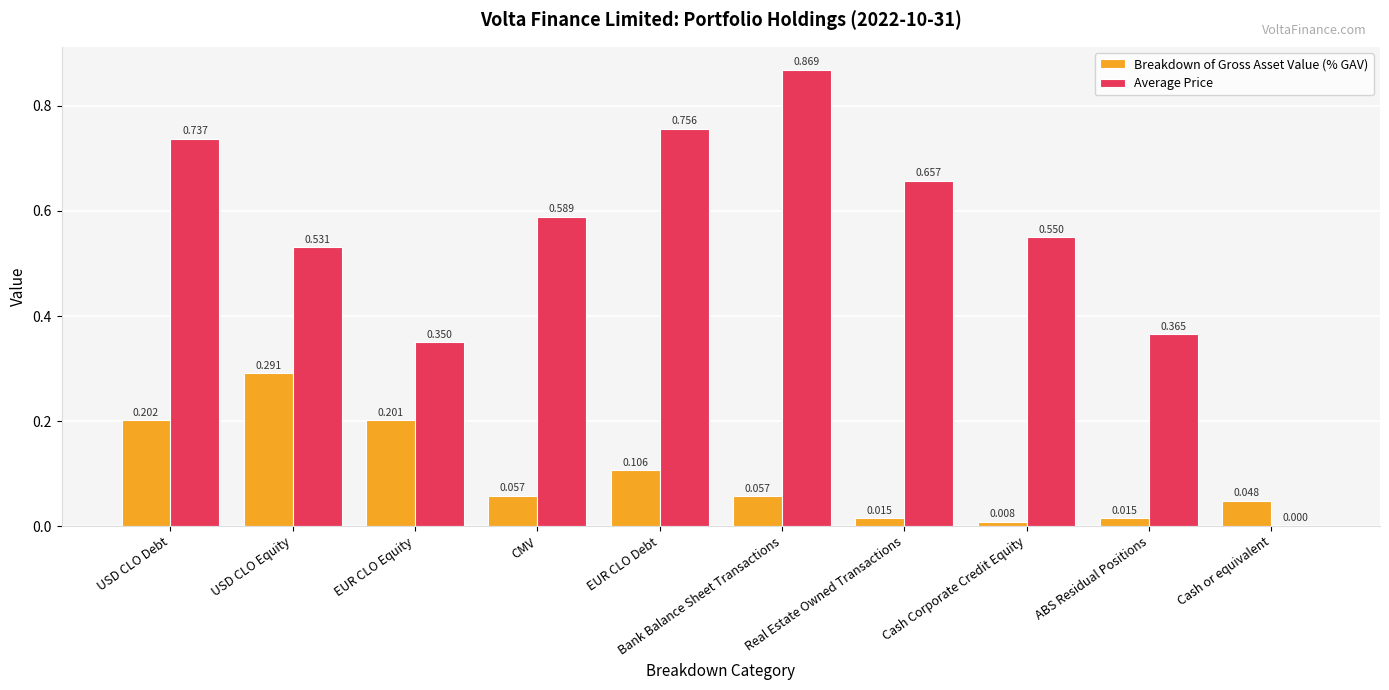

Which category has the highest value across all series?

Bank Balance Sheet Transactions